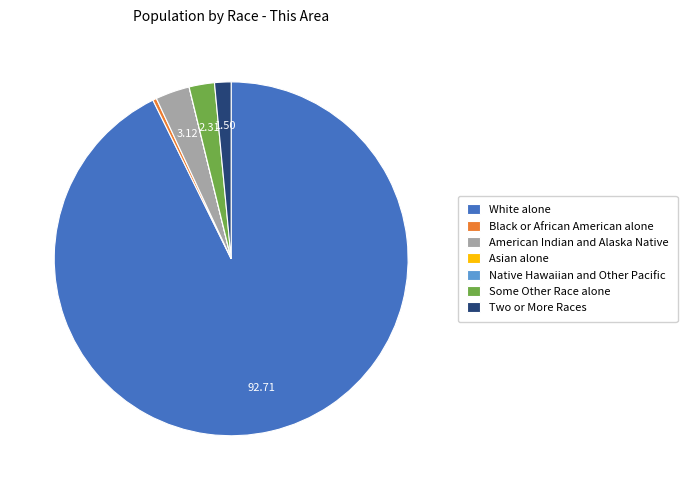

Does any single category account for the majority?

Yes